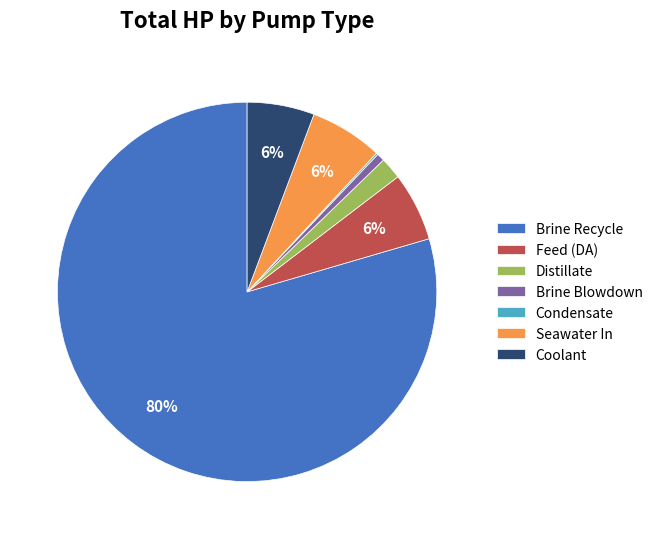

Combined, do Brine Blowdown and Seawater In account for over 50%?

No